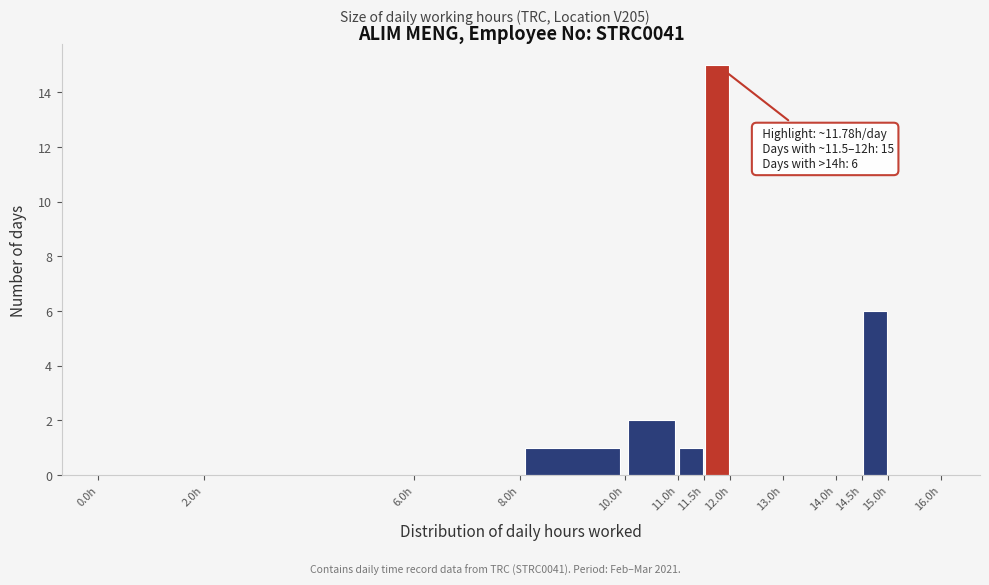

Which range on the x-axis has the tallest bar?

11.5 to 12.0